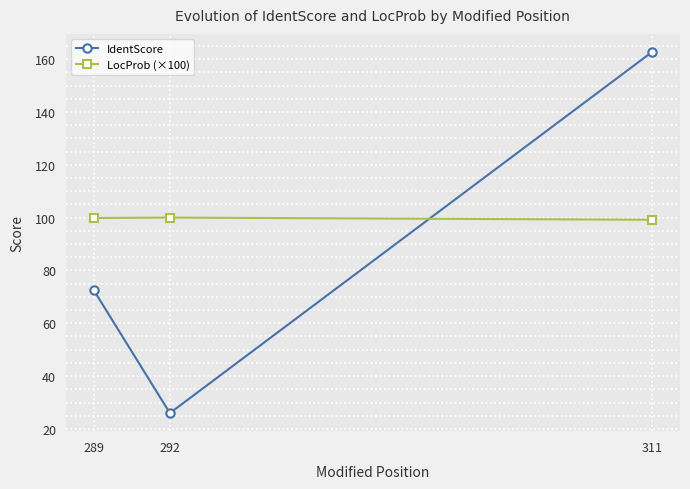

List the series in order of their peak value, lowest first.

LocProb (×100), IdentScore